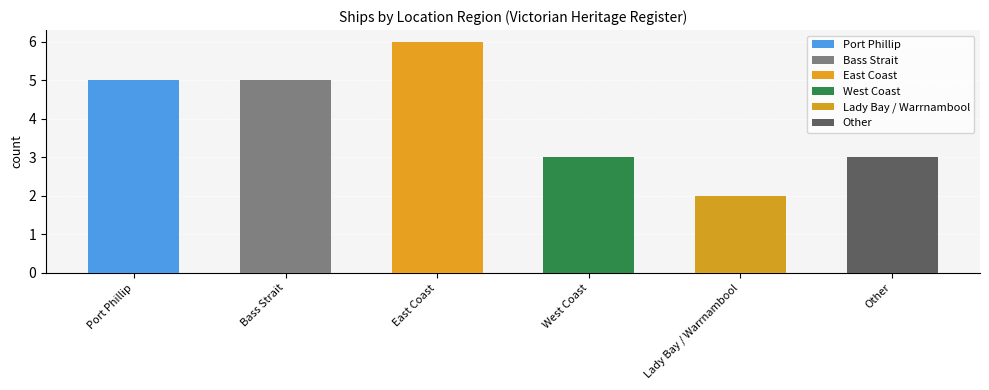

What is the smallest value displayed?

2